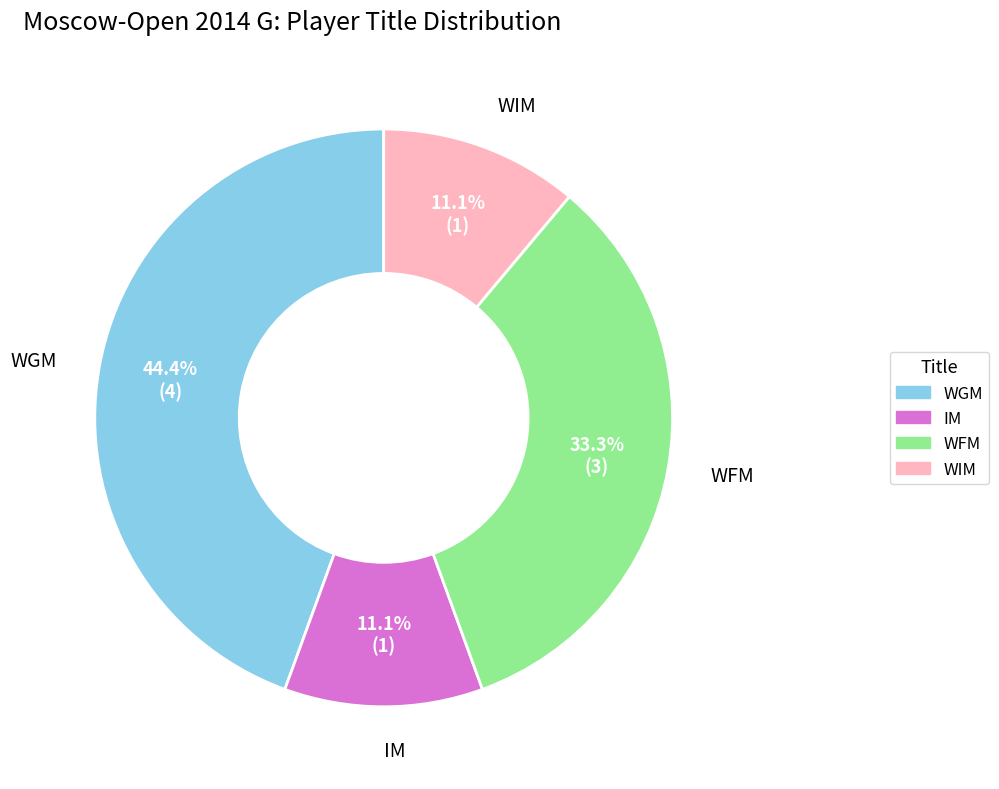

To the nearest percent, what is the average slice percentage?

25%